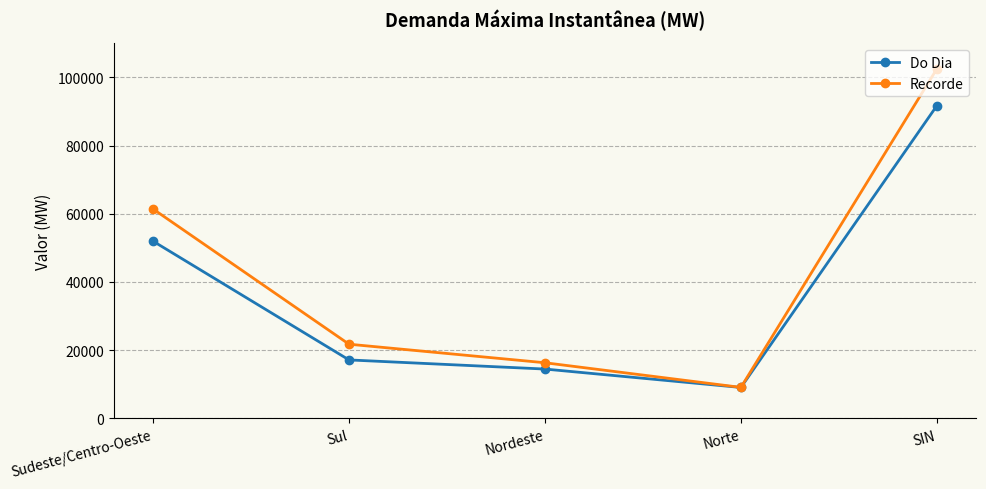

Which series has the widest spread of values?

Recorde